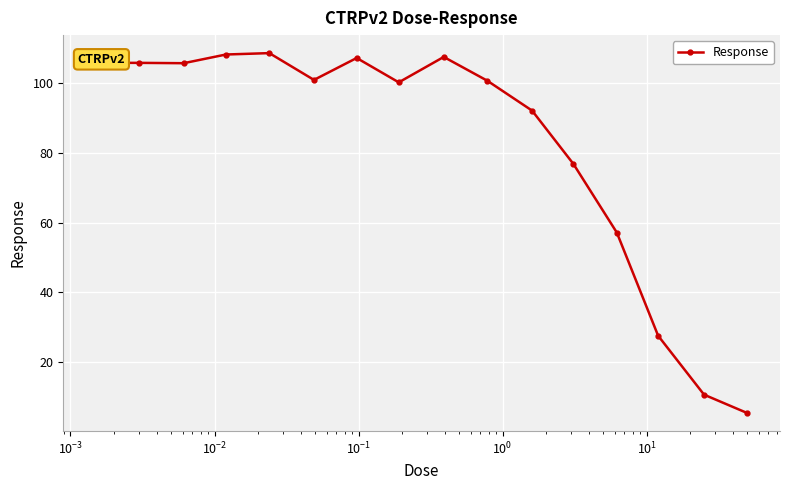

What is the minimum value shown in the chart?

5.3